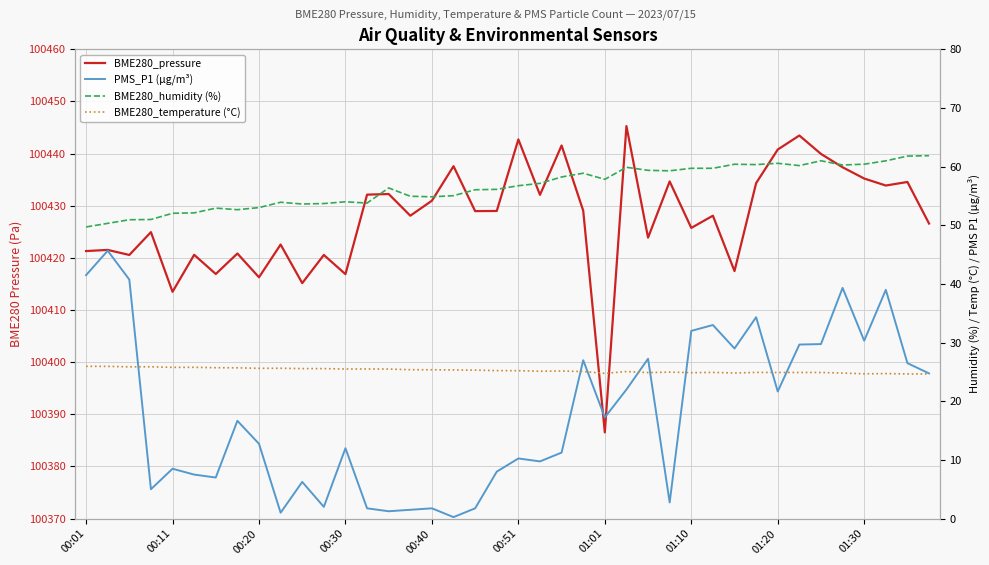

Count the number of categories in the chart.

40